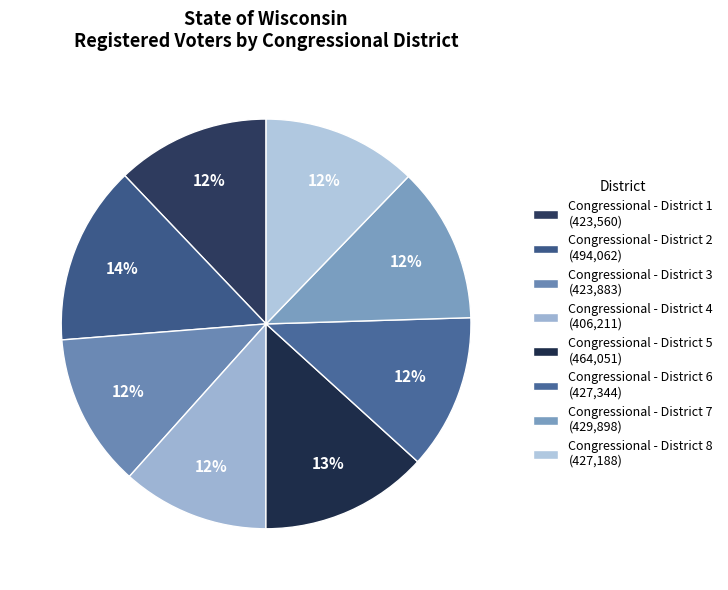

Does any single category account for the majority?

No